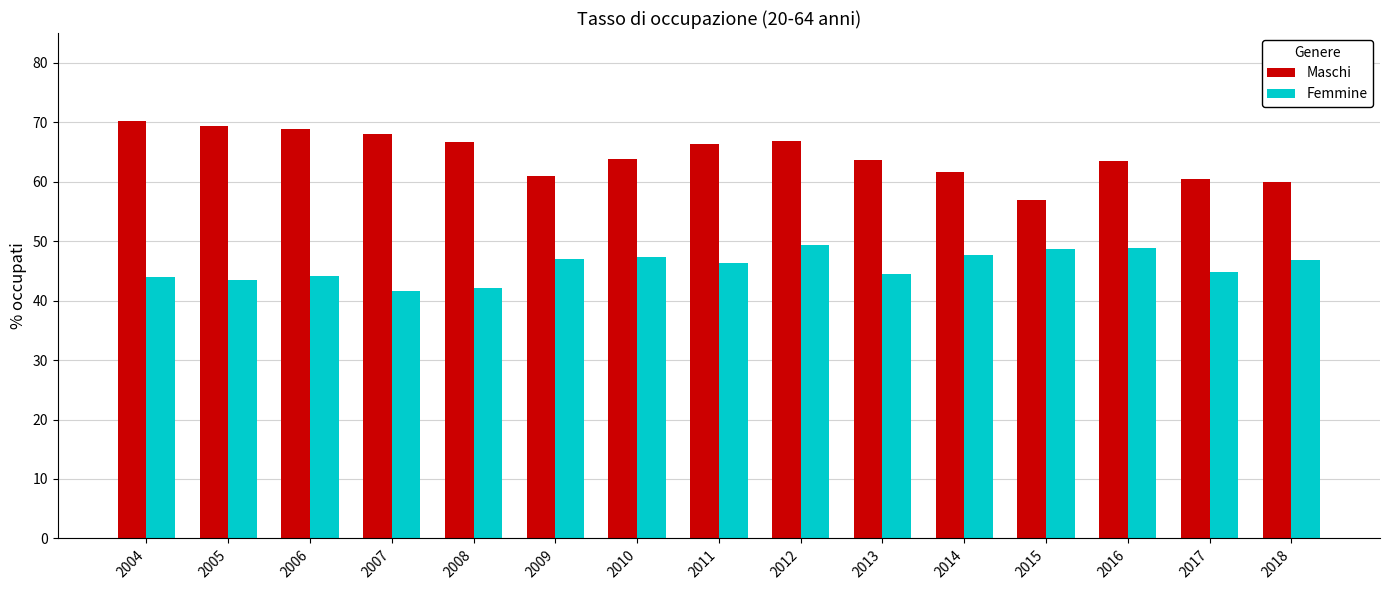

What is the average value of the Maschi series?

64.5